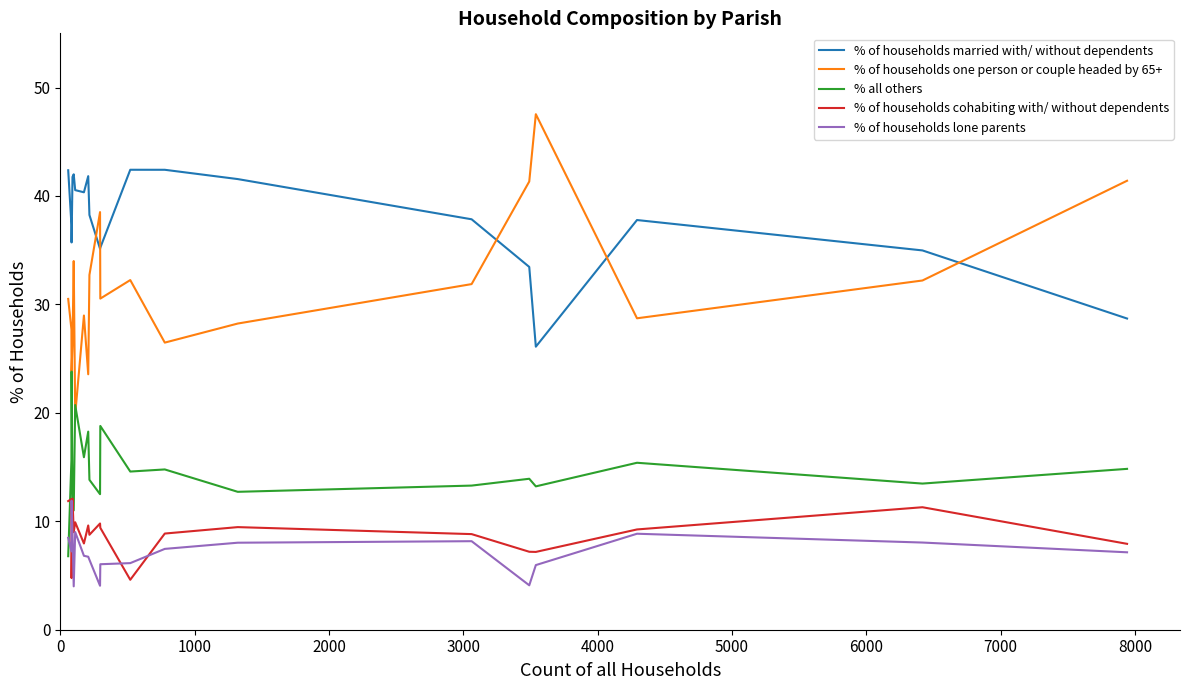

Which series has the widest spread of values?

% of households one person or couple headed by 65+